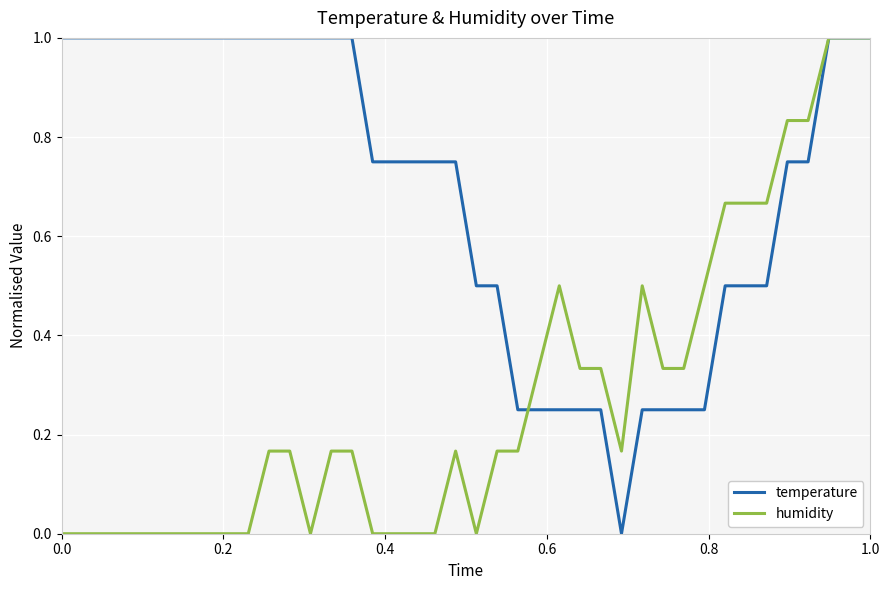

How many lines are shown in the chart?

2